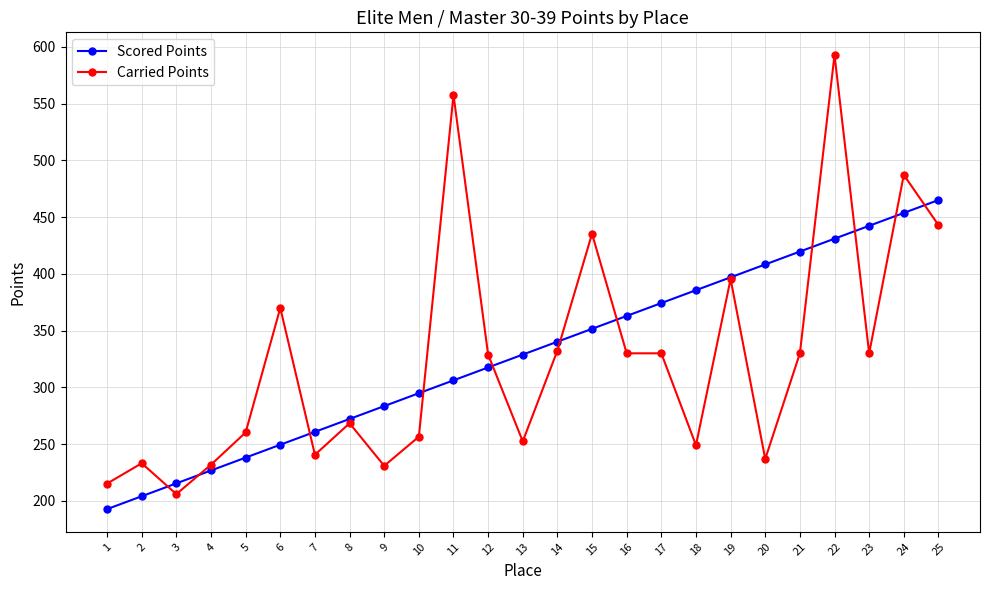

How many values in the Scored Points series exceed 328?

13